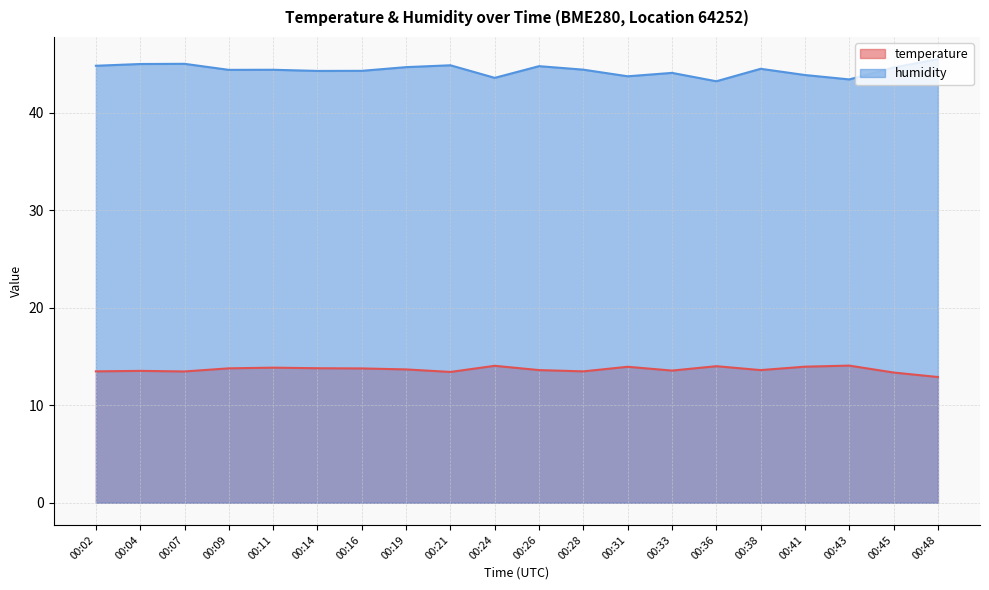

Which series changed the most between 00:43 and 00:45?

humidity